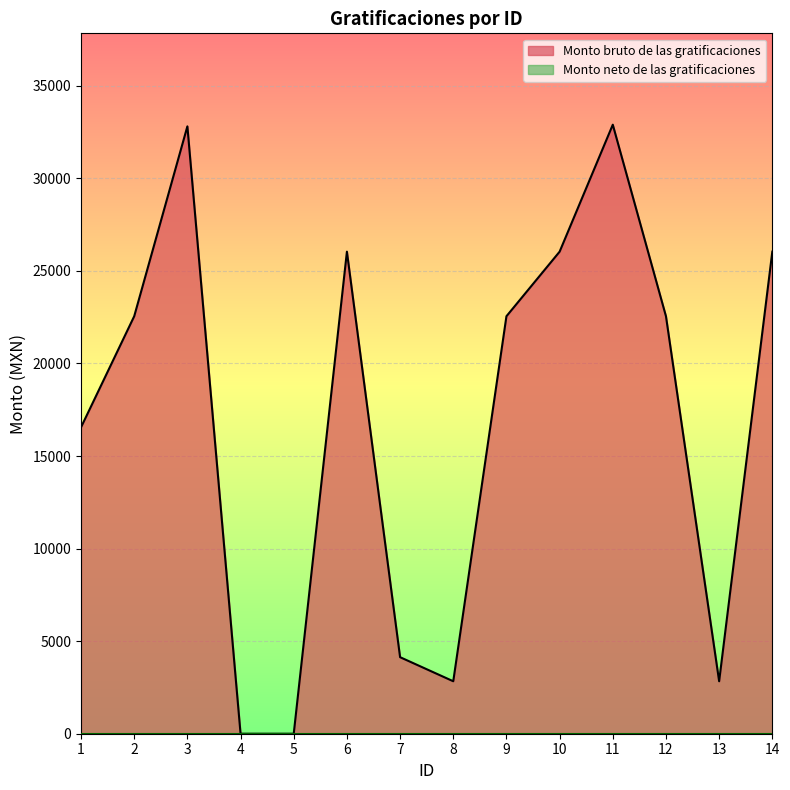

What is the difference between the maximum and minimum values?

32896.0